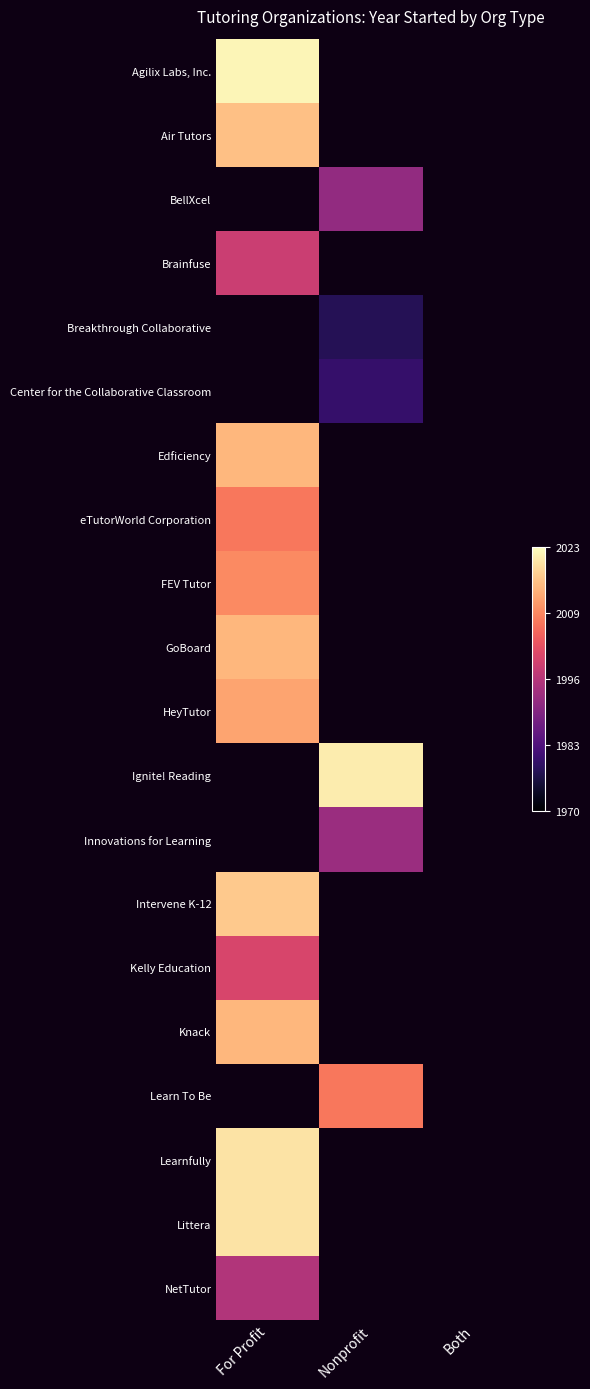

How many categories are shown in the chart?

3